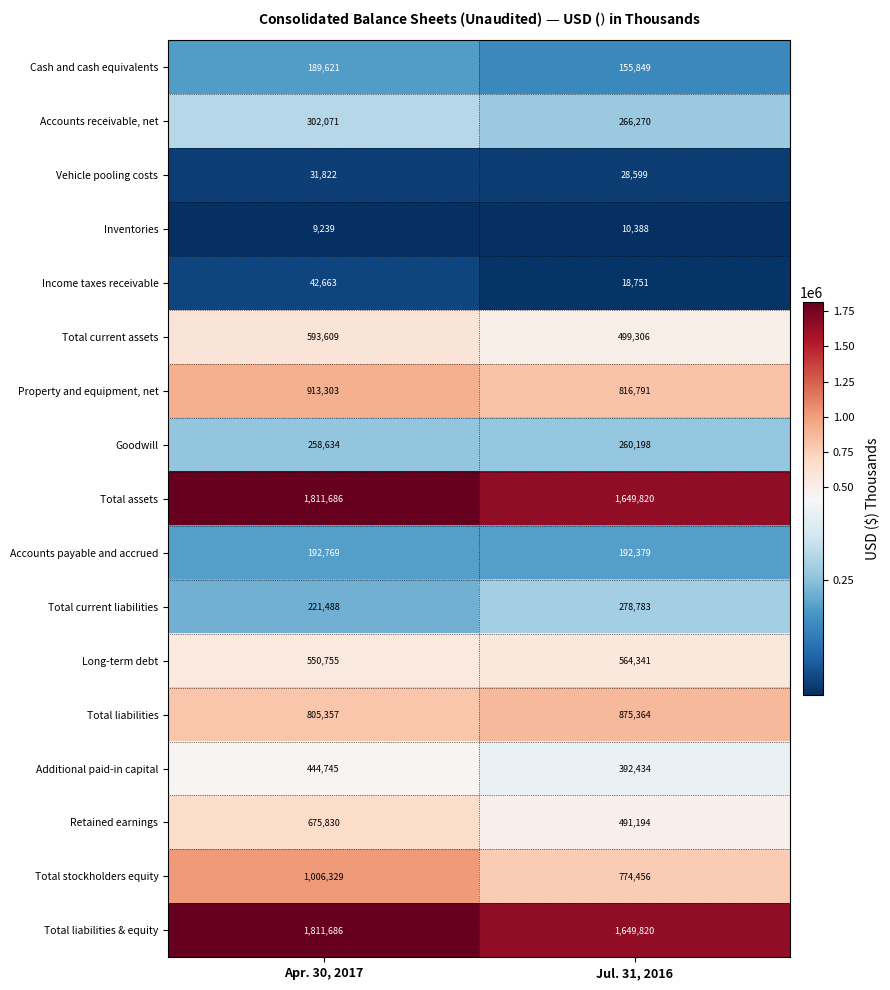

Read the Cash and cash equivalents value at Jul. 31, 2016.

155849